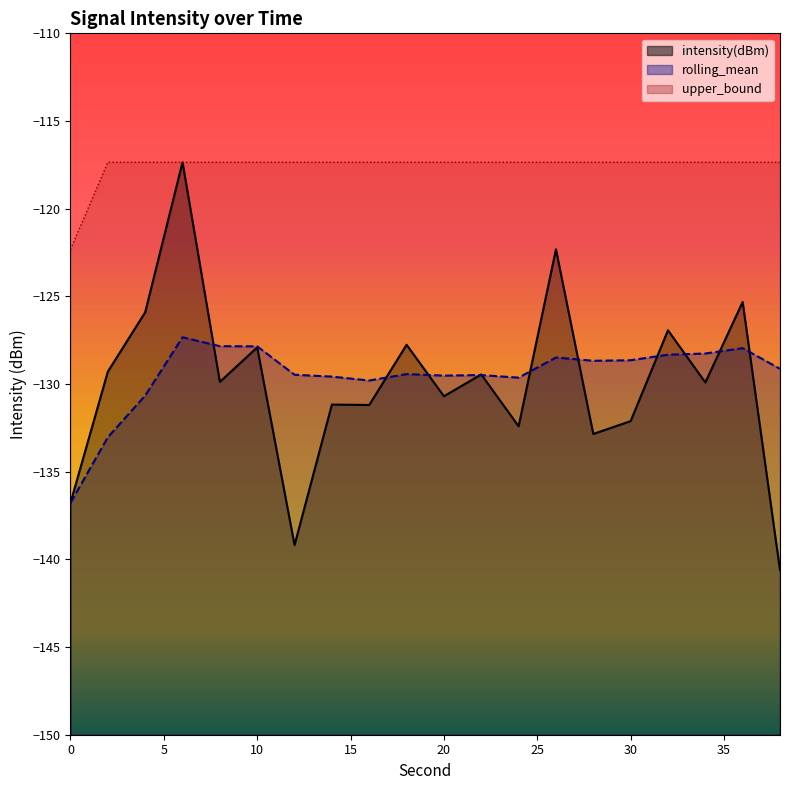

At which label is upper_bound closest to -119?

2